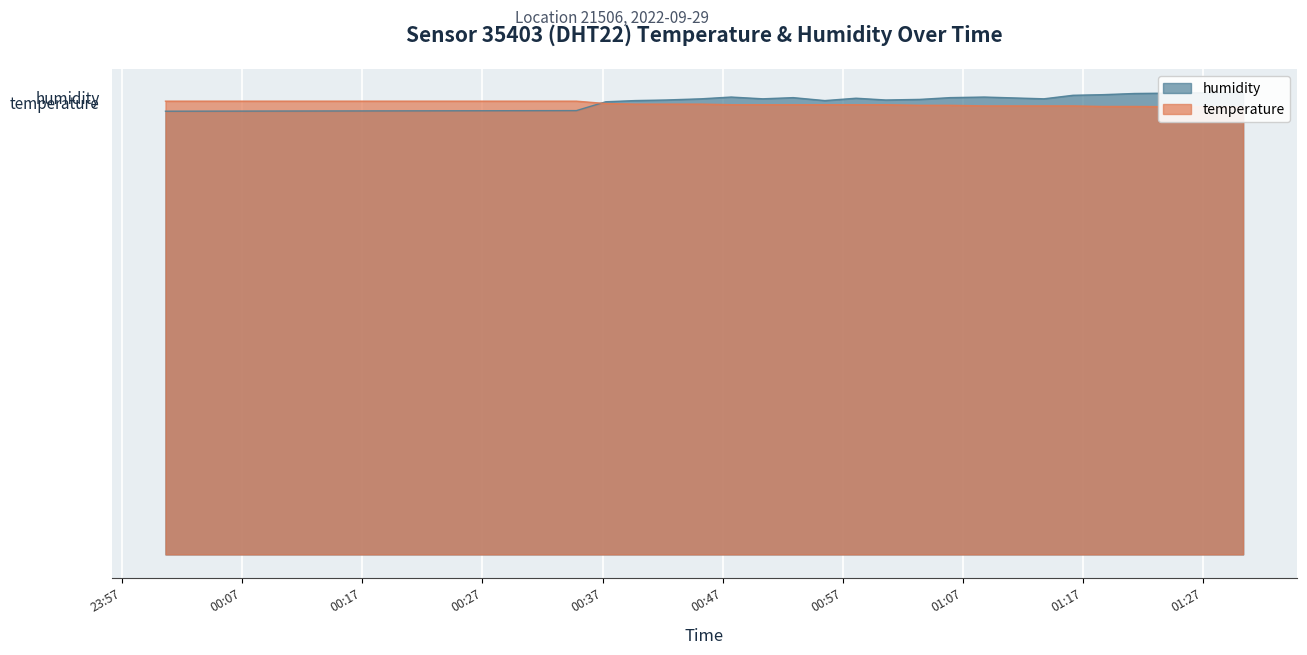

At which category does humidity reach its first local valley?

00:50